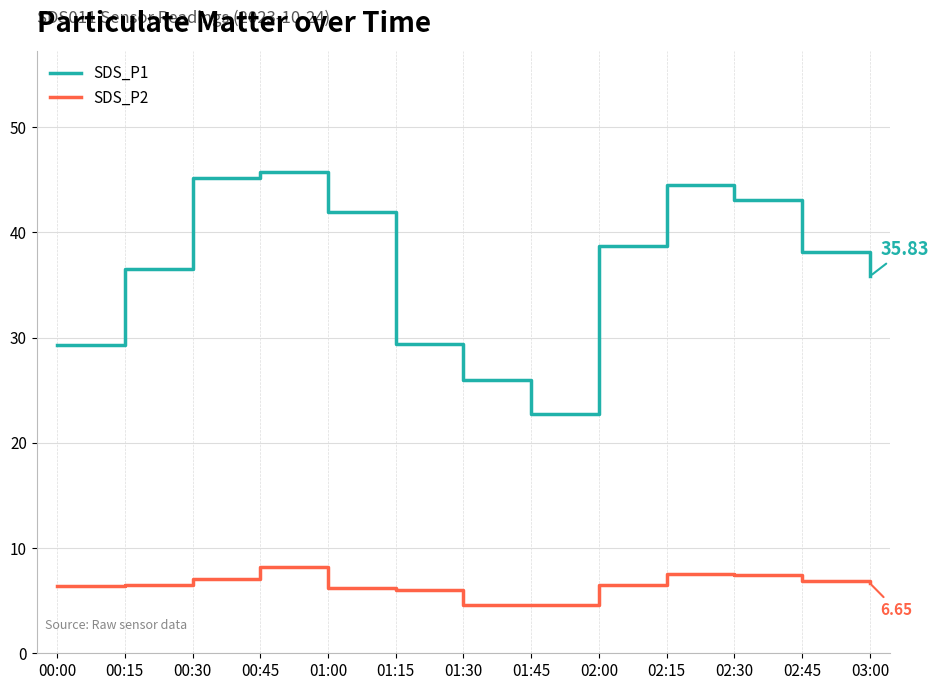

What is the sum of the SDS_P2 values at 02:00 and 00:00?

12.9